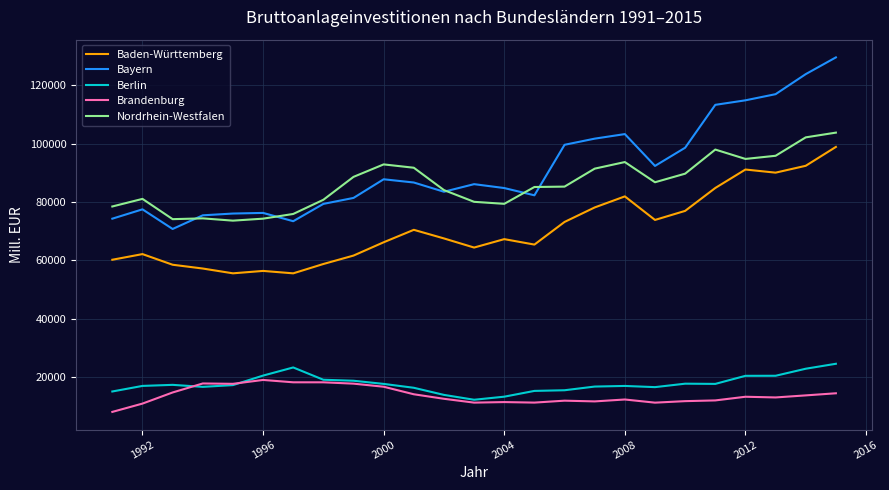

What is the minimum value for Berlin?

12355.7